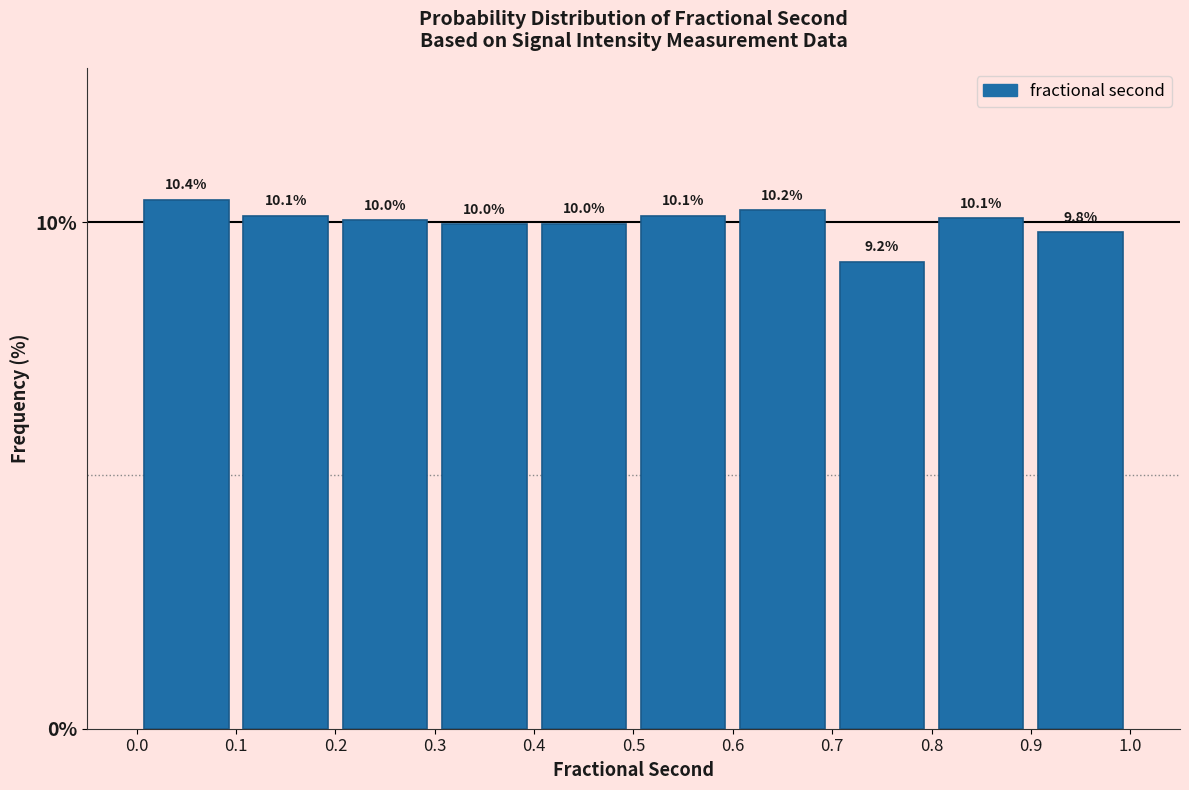

Reading left to right, transcribe this chart: for each bar, give the range it covers on the x-axis and its height.

0.0 to 0.1: 10.4
0.1 to 0.2: 10.1
0.2 to 0.3: 10.0
0.3 to 0.4: 10.0
0.4 to 0.5: 10.0
0.5 to 0.6: 10.1
0.6 to 0.7: 10.2
0.7 to 0.8: 9.2
0.8 to 0.9: 10.1
0.9 to 1.0: 9.8